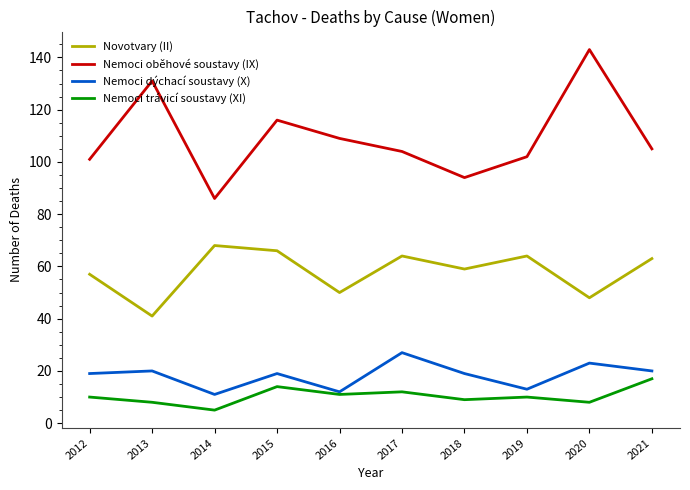

Reading left to right, list all the values displayed in this chart.

Novotvary (II): 2012=57	2013=41	2014=68	2015=66	2016=50	2017=64	2018=59	2019=64	2020=48	2021=63
Nemoci oběhové soustavy (IX): 2012=101	2013=131	2014=86	2015=116	2016=109	2017=104	2018=94	2019=102	2020=143	2021=105
Nemoci dýchací soustavy (X): 2012=19	2013=20	2014=11	2015=19	2016=12	2017=27	2018=19	2019=13	2020=23	2021=20
Nemoci trávicí soustavy (XI): 2012=10	2013=8	2014=5	2015=14	2016=11	2017=12	2018=9	2019=10	2020=8	2021=17